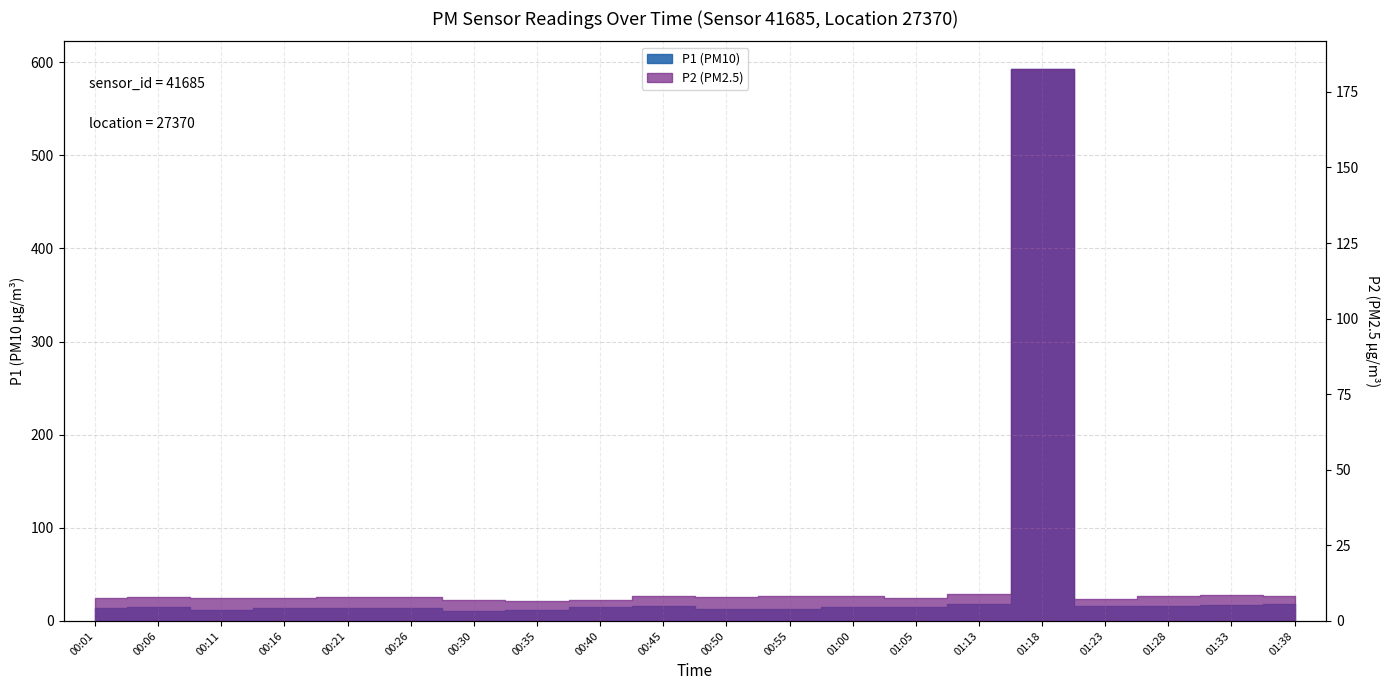

How many bars are there in total?

20